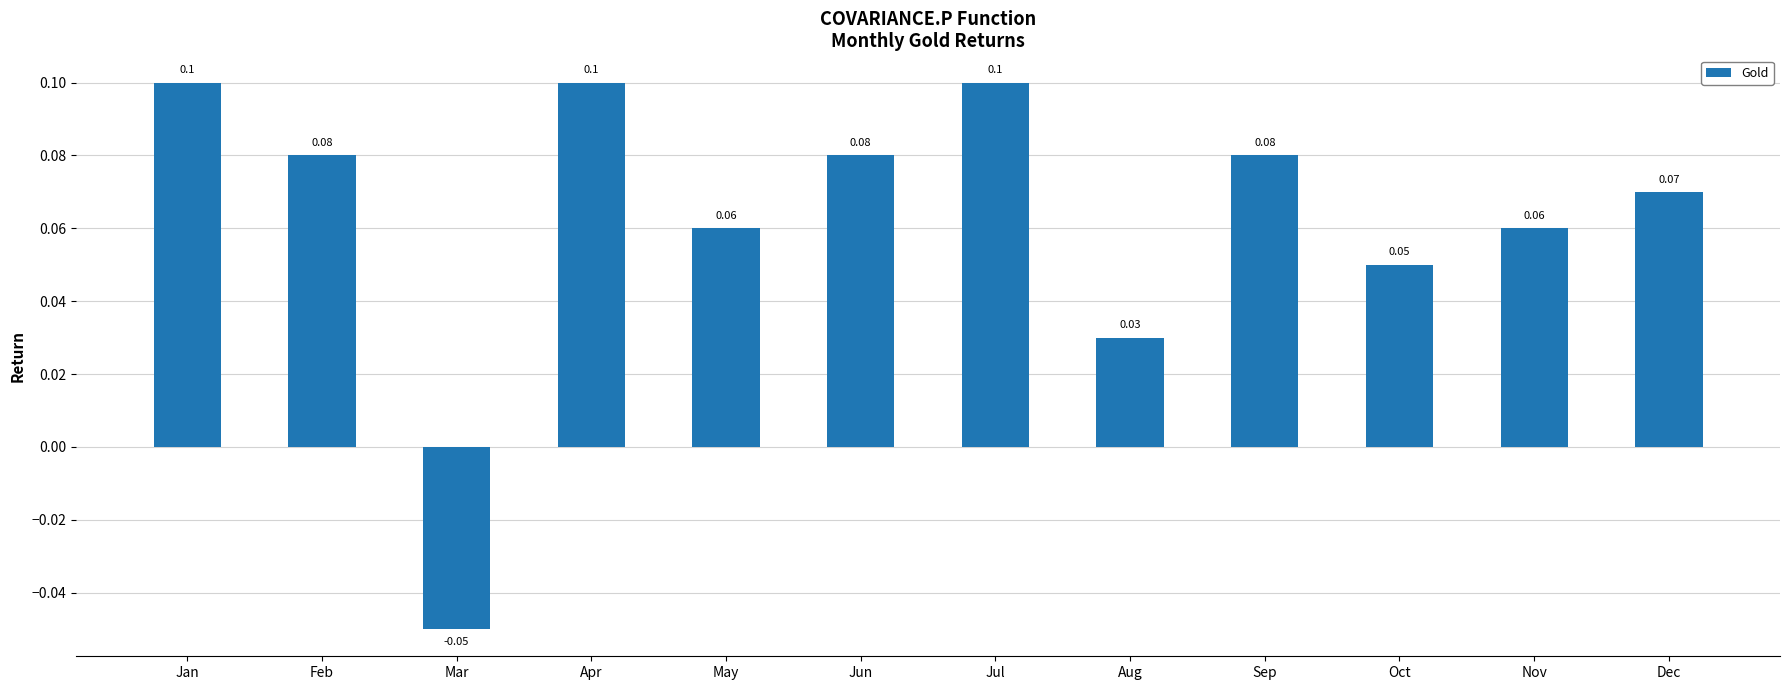

What is the sum of all values?

0.8